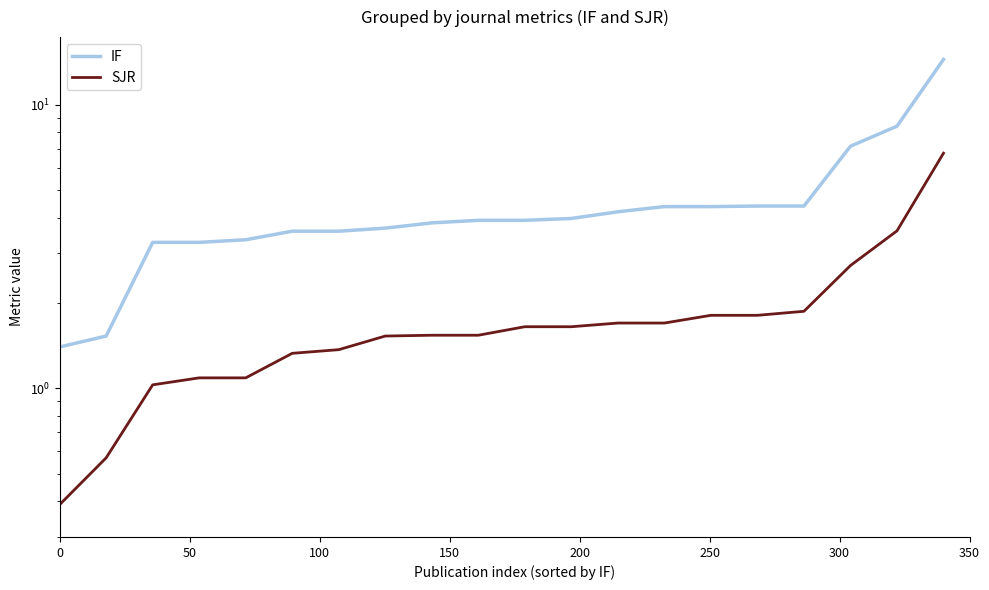

What is the smallest value displayed?

0.4